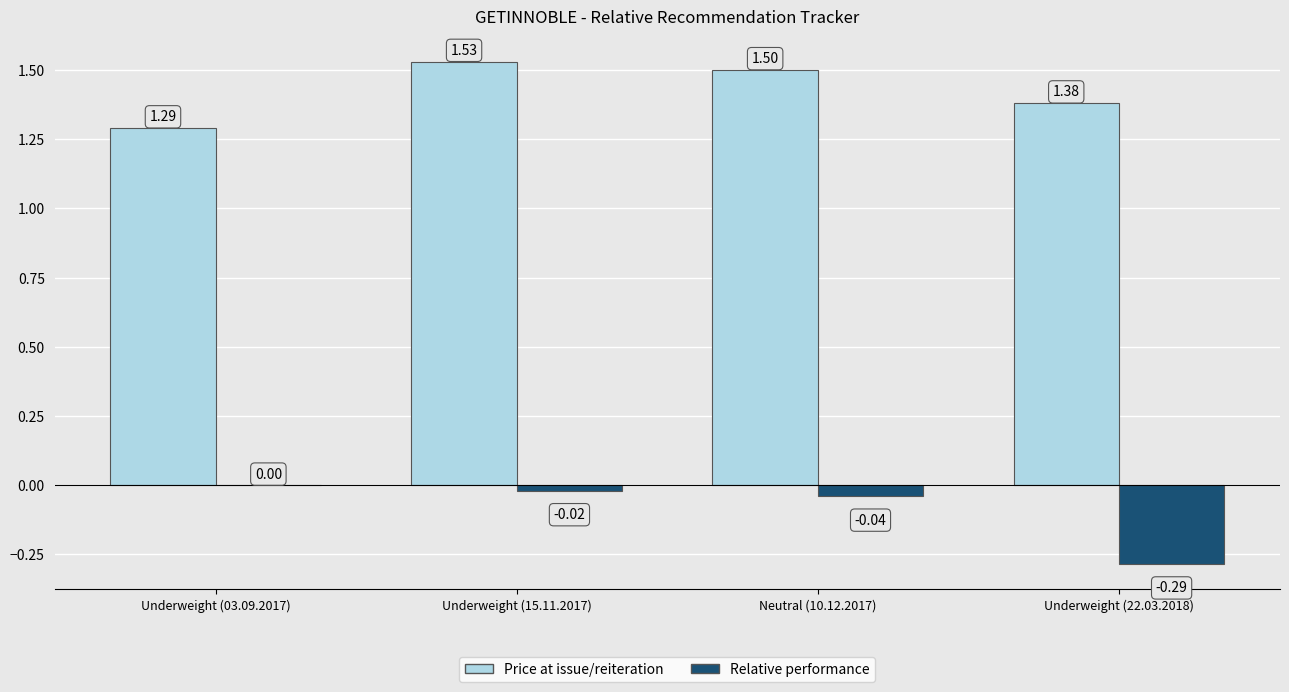

Which series has the largest total across all categories?

Price at issue/reiteration